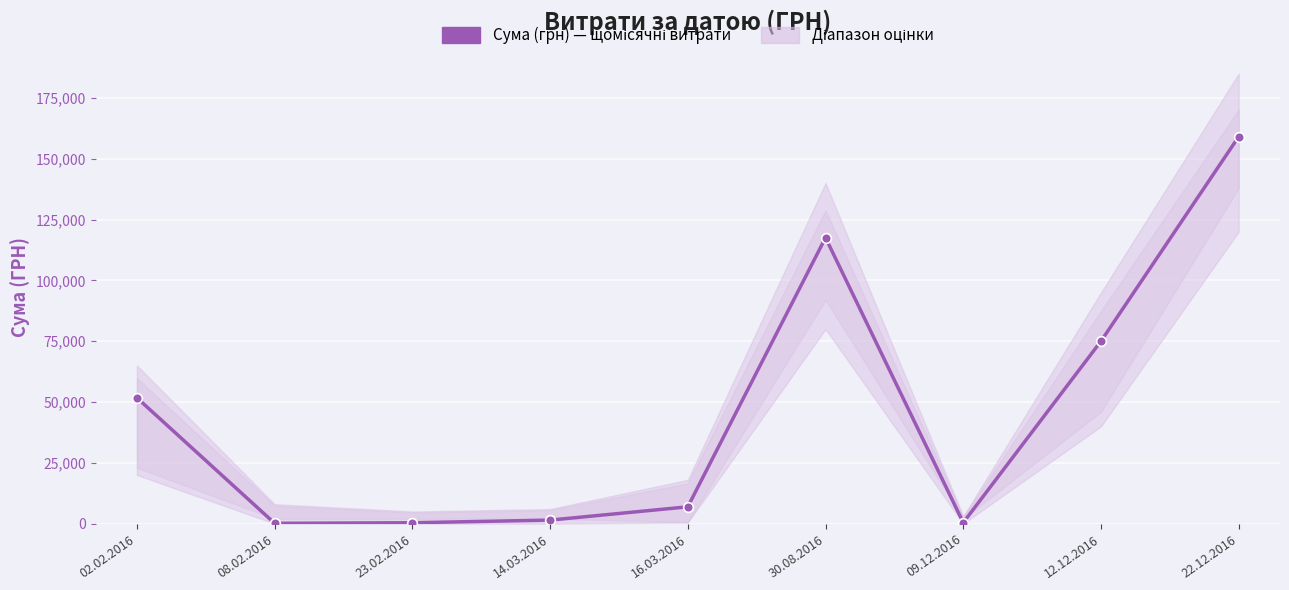

Rank the categories by value from highest to lowest.

22.12.2016, 30.08.2016, 12.12.2016, 02.02.2016, 16.03.2016, 14.03.2016, 09.12.2016, 23.02.2016, 08.02.2016